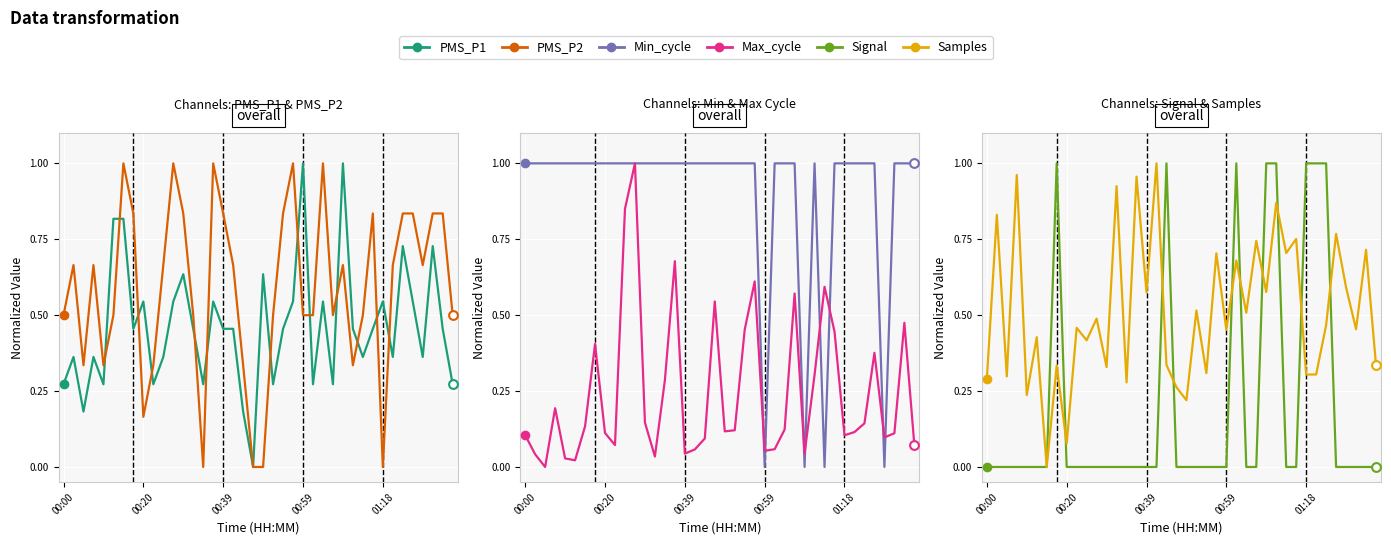

At how many categories does at least one series exceed 0?

40